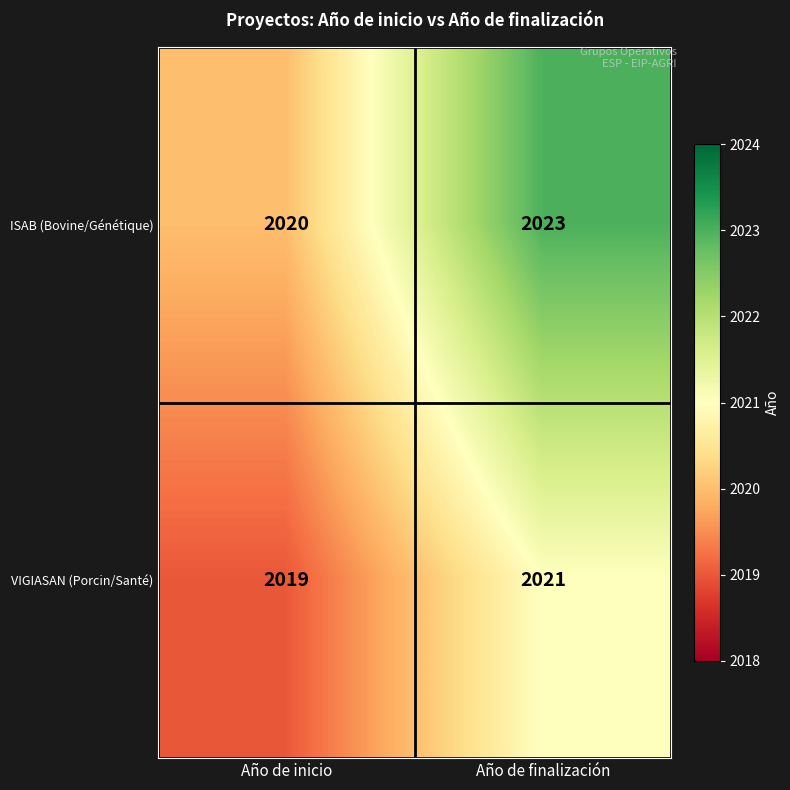

What is the sum of the ISAB (Bovine/Génétique) values at Año de inicio and Año de finalización?

4043